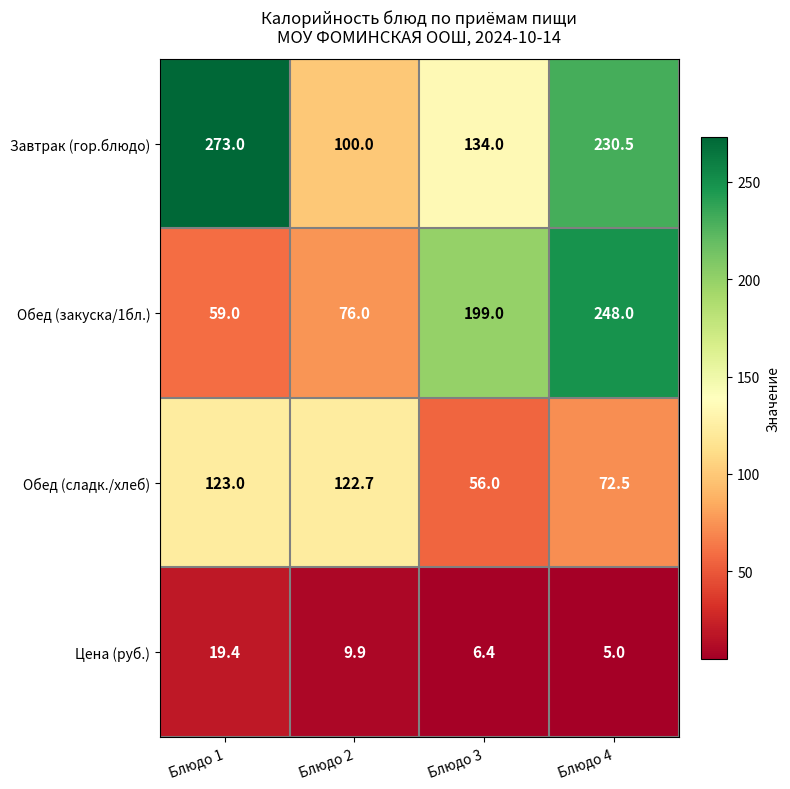

How many categories are shown in the chart?

4